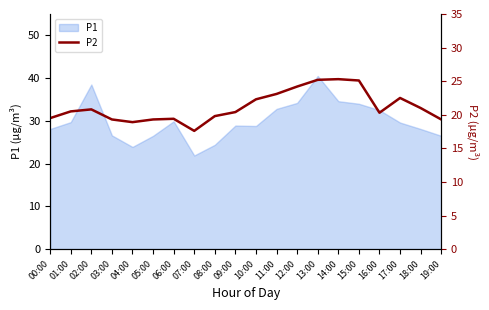

At which category does the data reach its first local valley?

04:00